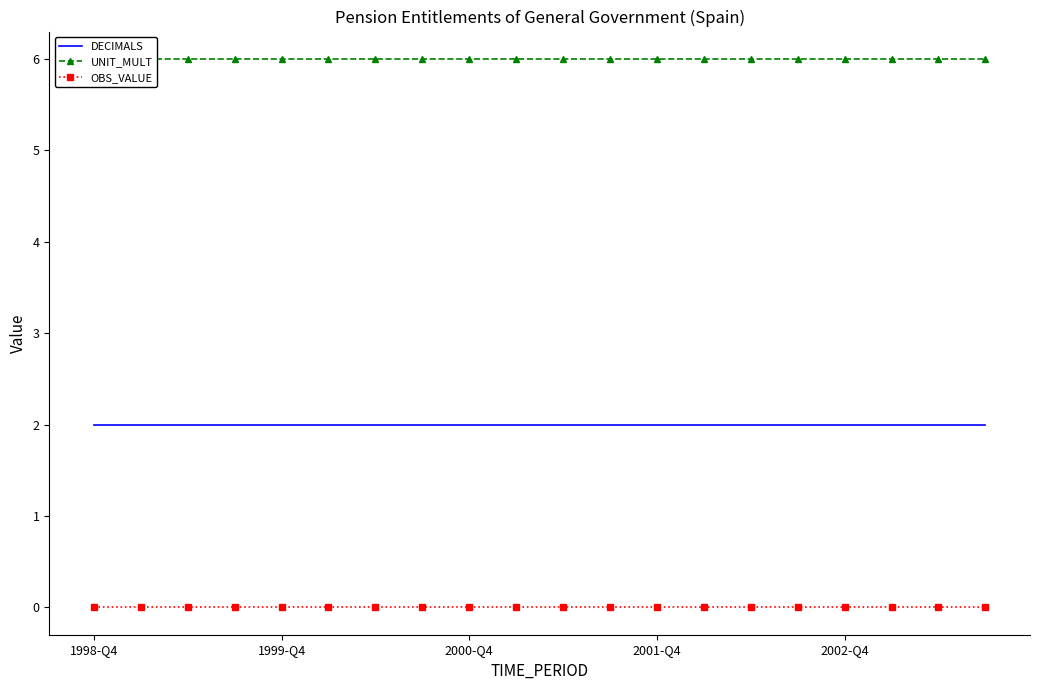

True or false: DECIMALS and OBS_VALUE cross at least once.

False